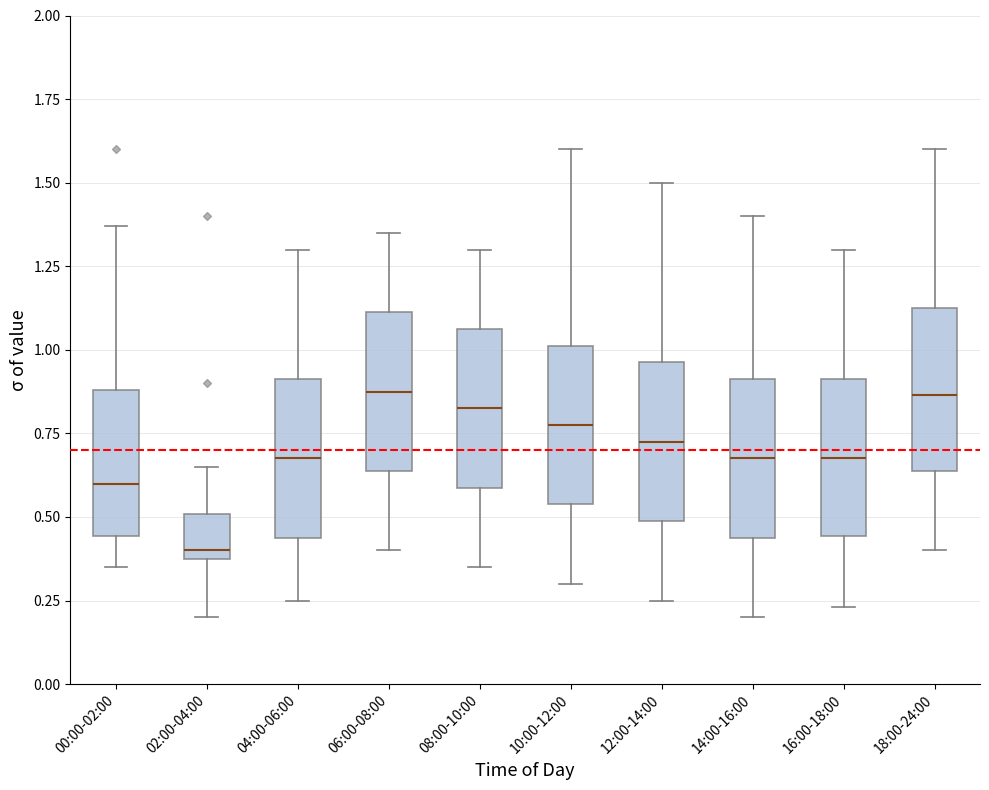

Reading left to right, transcribe this box plot: for each box, give where its median line is, the range the box spans, and where its two whiskers end, as read against the y-axis. The values are not printed on the chart, so give them approximately, as read against the axis.

00:00-02:00: median 0.60, box 0.45 to 0.90, whiskers 0.35 to 1.35
02:00-04:00: median 0.40 (just above the box's lower edge), box 0.40 to 0.50, whiskers 0.20 to 0.65
04:00-06:00: median 0.70, box 0.45 to 0.90, whiskers 0.25 to 1.30
06:00-08:00: median 0.90, box 0.65 to 1.10, whiskers 0.40 to 1.35
08:00-10:00: median 0.85, box 0.60 to 1.05, whiskers 0.35 to 1.30
10:00-12:00: median 0.80, box 0.55 to 1.00, whiskers 0.30 to 1.60
12:00-14:00: median 0.75, box 0.50 to 0.95, whiskers 0.25 to 1.50
14:00-16:00: median 0.70, box 0.45 to 0.90, whiskers 0.20 to 1.40
16:00-18:00: median 0.70, box 0.45 to 0.90, whiskers 0.25 to 1.30
18:00-24:00: median 0.85, box 0.65 to 1.15, whiskers 0.40 to 1.60